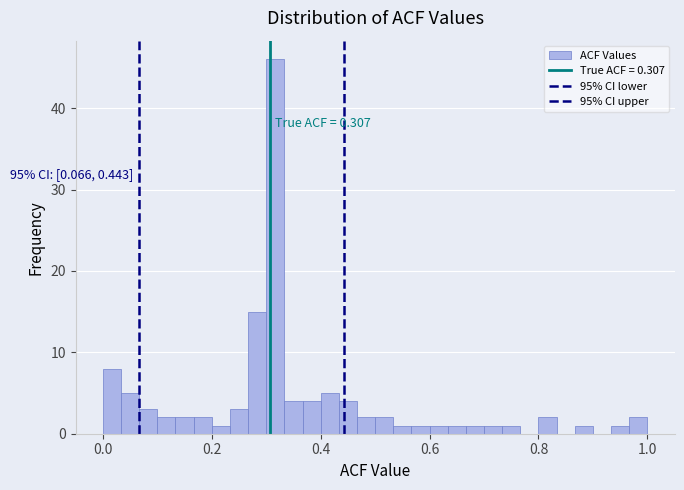

Around what value on the x-axis is the tallest bar? Give the approximate position of its centre, as read against the axis.

0.32